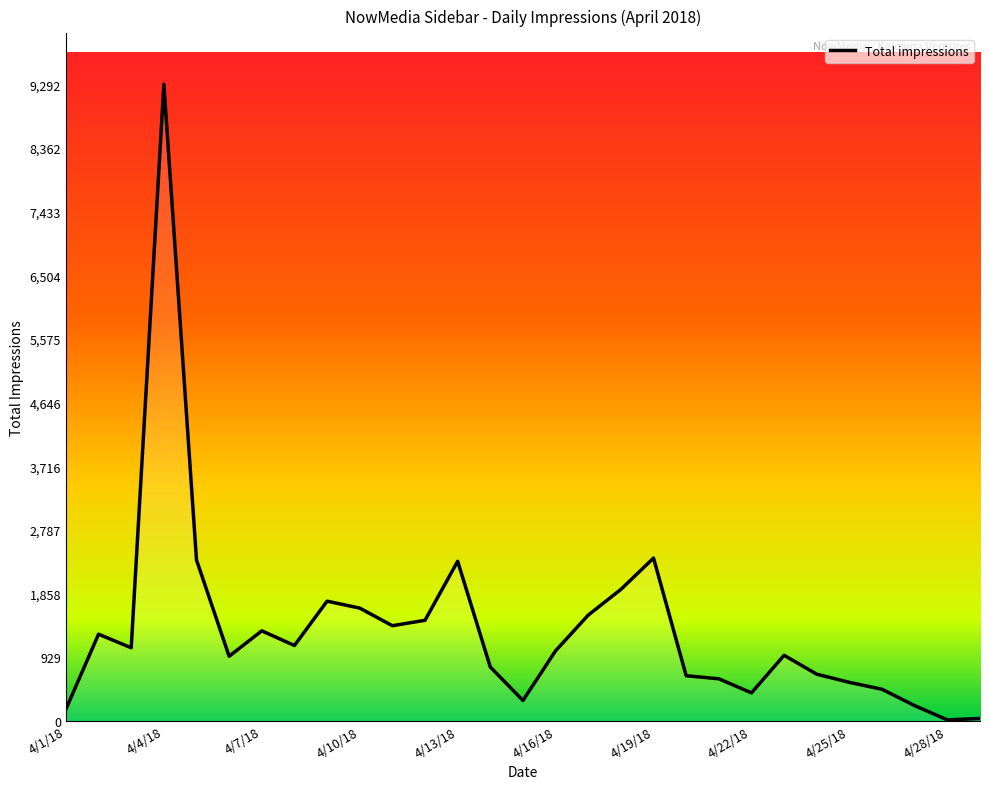

What is the label of the 18th point from the right?

4/12/18